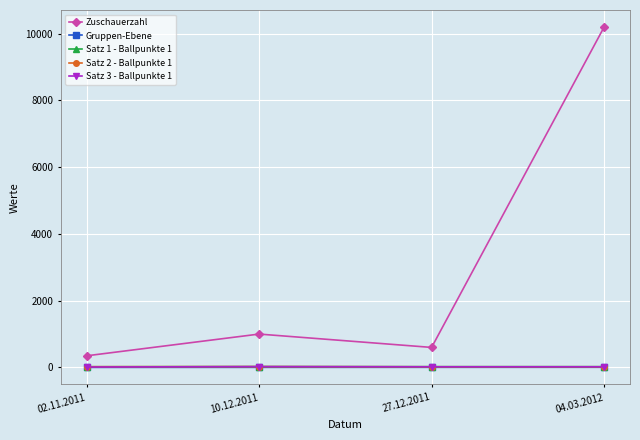

What is the difference between the Satz 1 - Ballpunkte 1 values at 10.12.2011 and 27.12.2011?

2